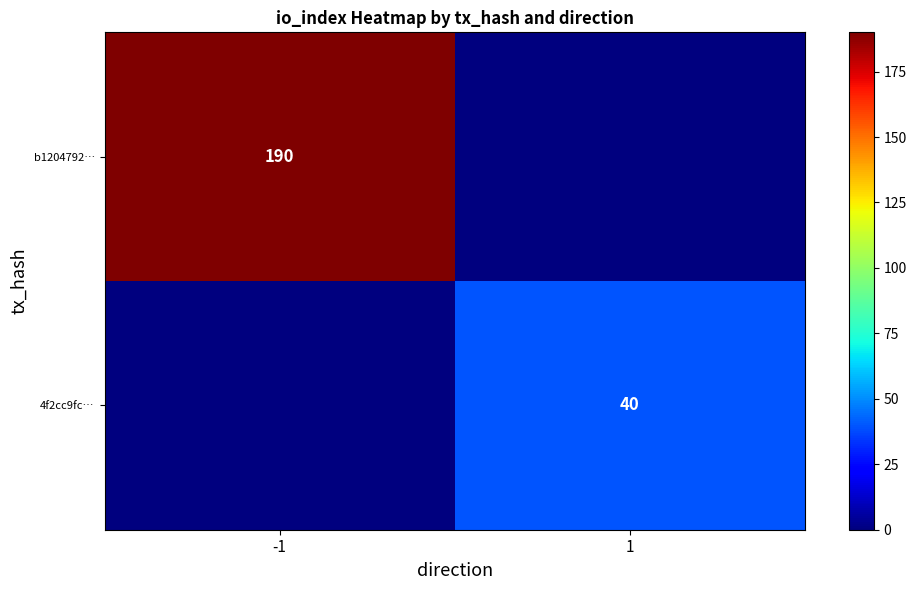

True or false: 4f2cc9fc… has a value of 40 at 1.

True